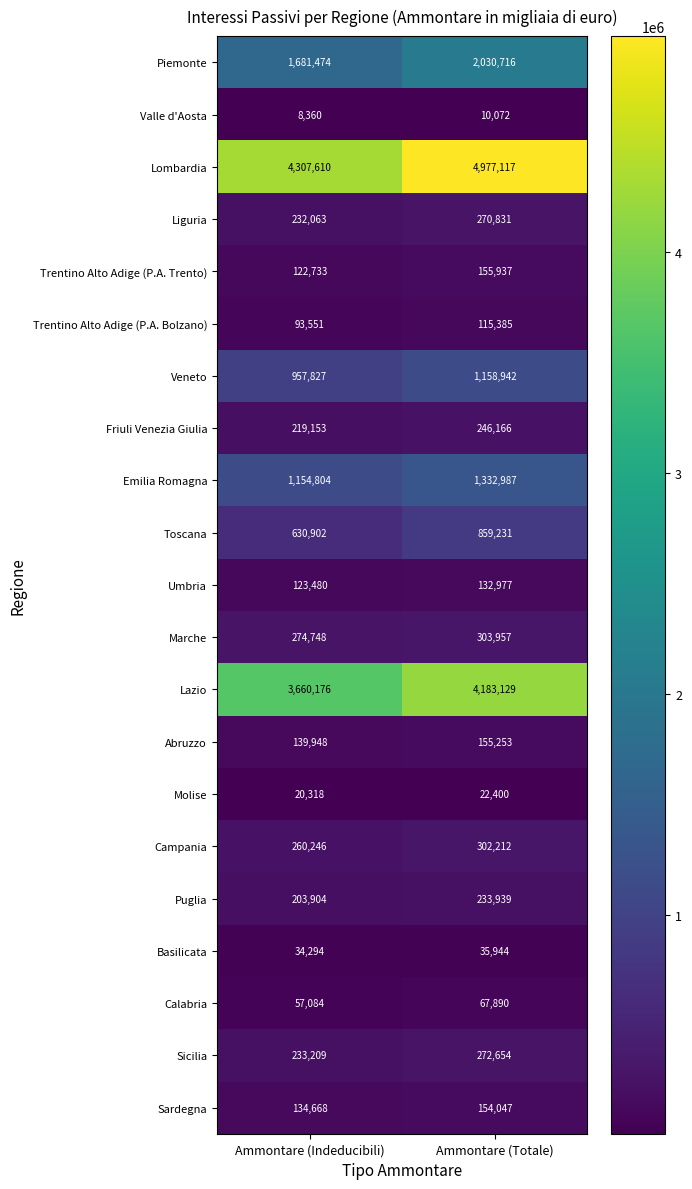

What is the difference between the maximum and minimum values in the Puglia series?

30035